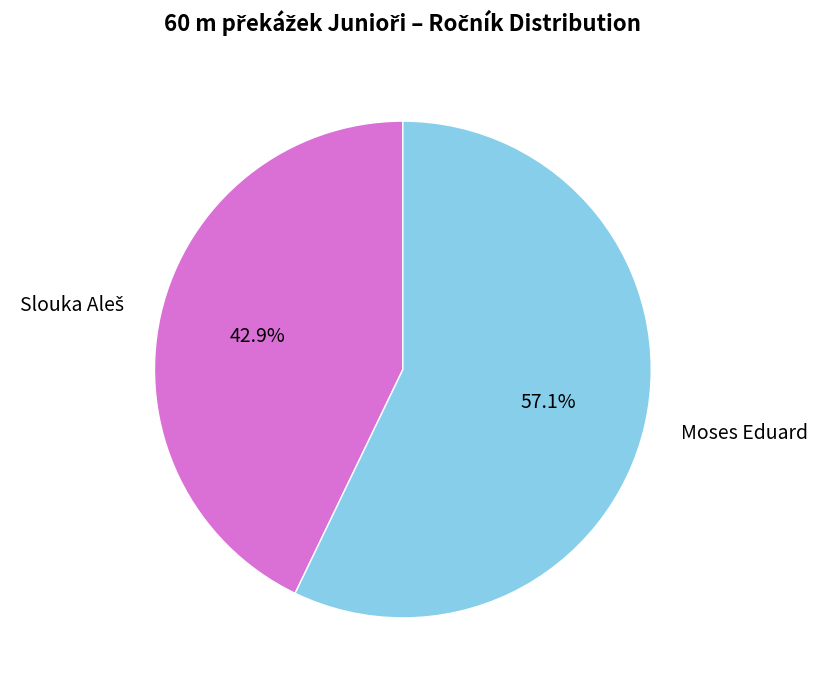

What is the largest slice in the pie chart?

Moses Eduard